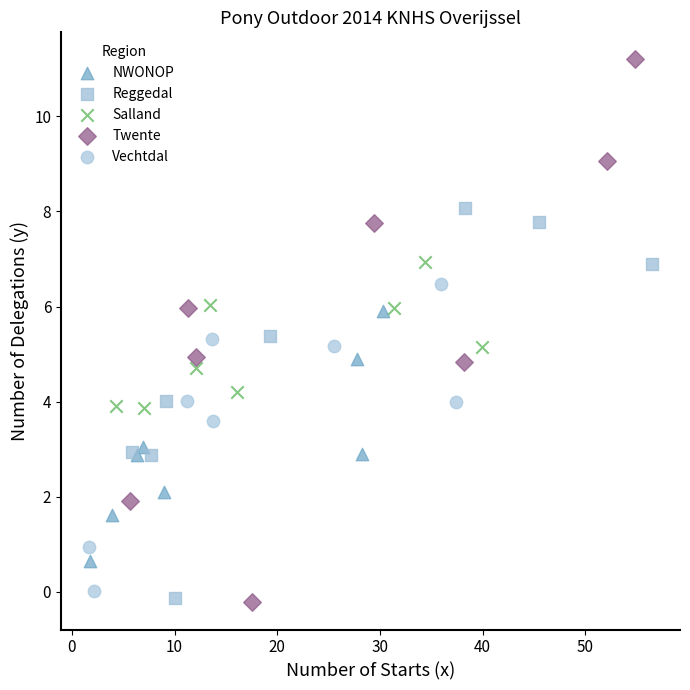

Which series has the widest spread of Y values?

Twente